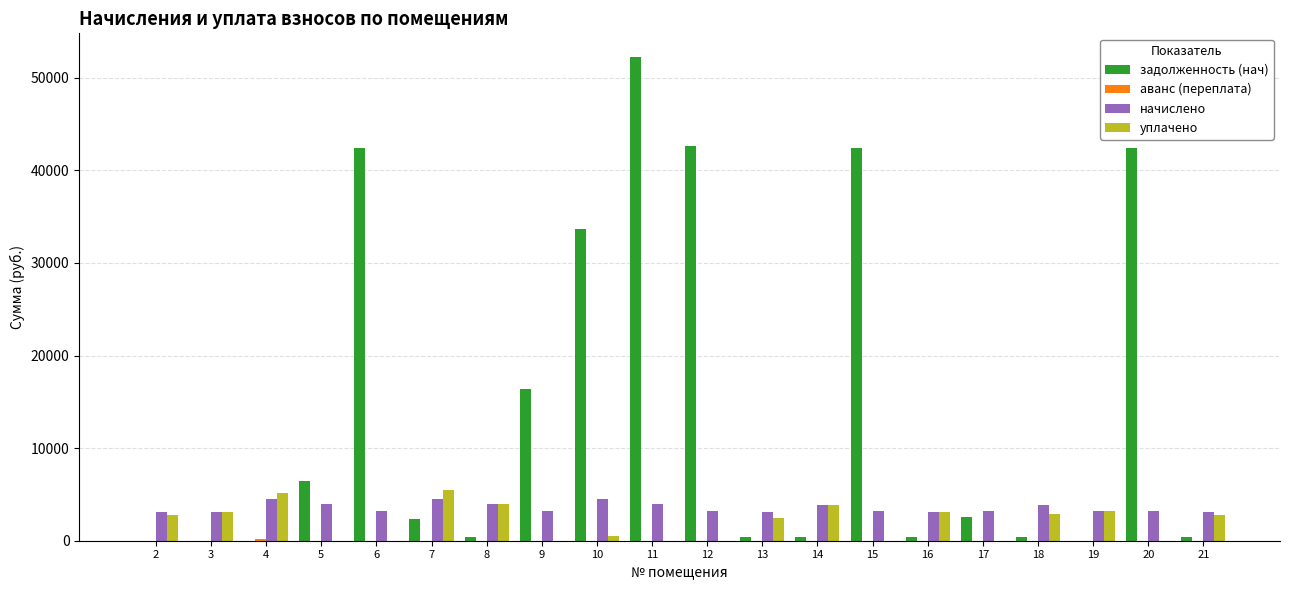

What is the difference between the задолженность (нач) values at 13 and 11?

51849.7